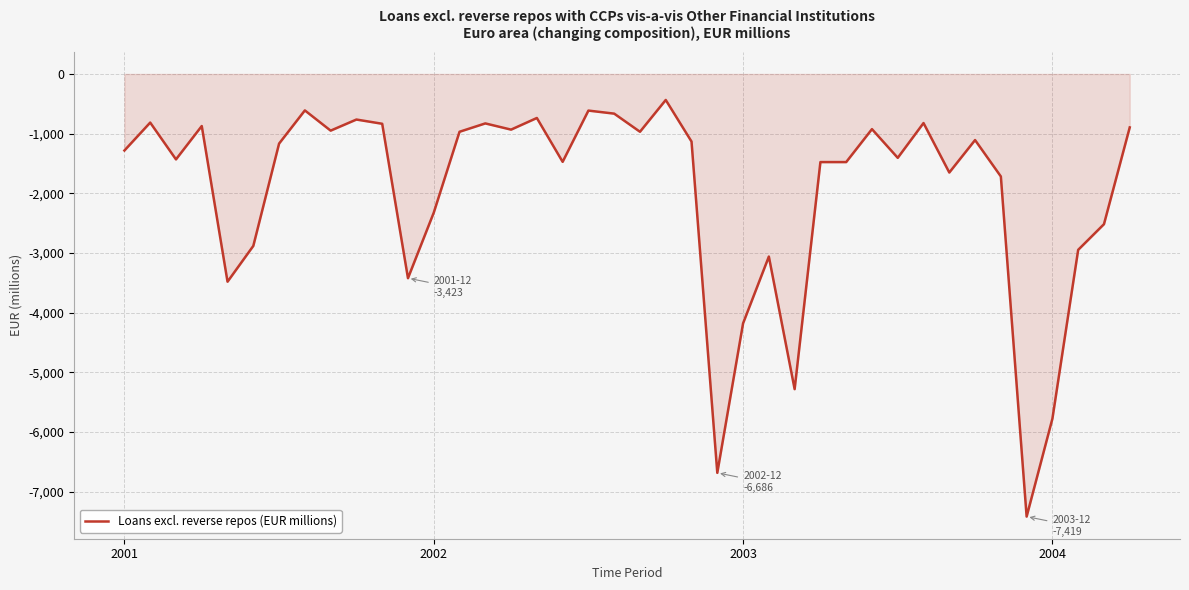

What is the smallest value displayed?

-7419